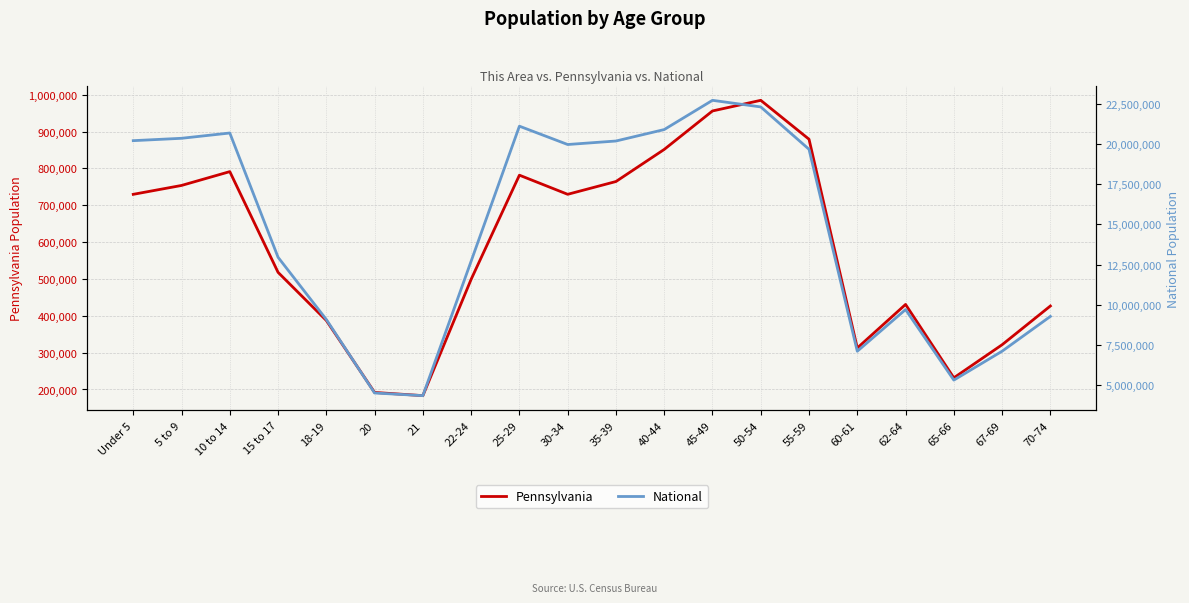

Which has a higher value, 22-24 or 62-64?

22-24